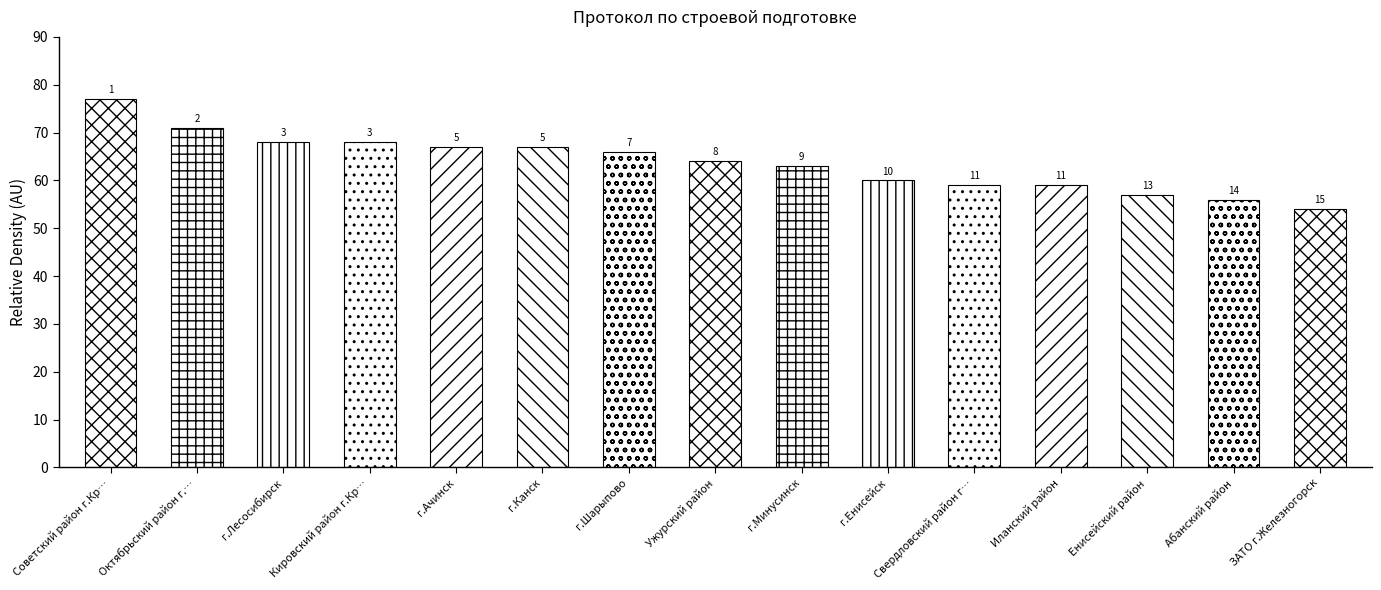

What is the sum of the values at Иланский район and Советский район г.Красноярска?

136